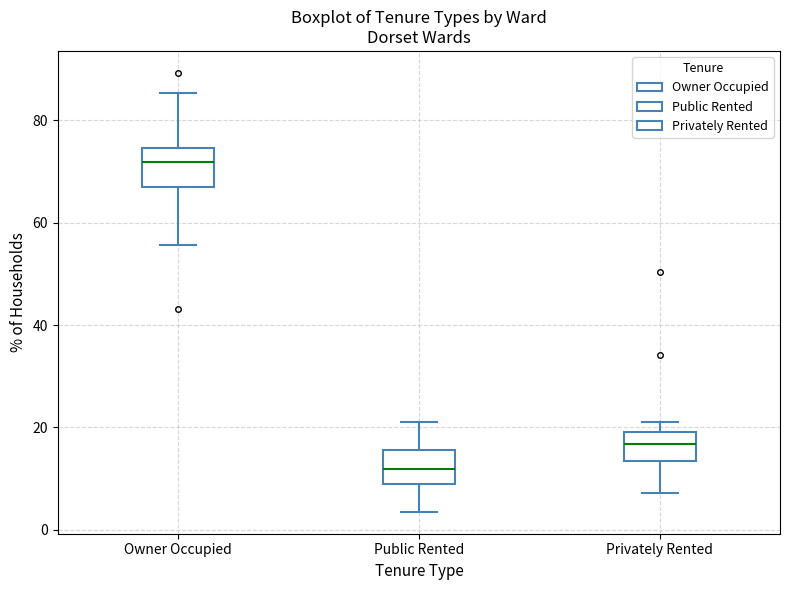

Which box has the highest median line?

Owner Occupied